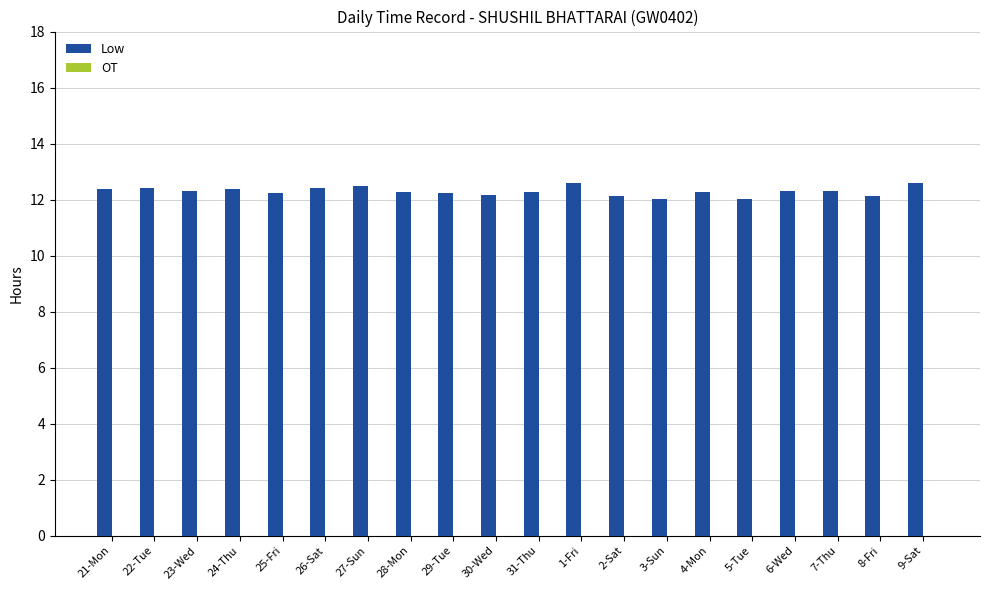

The value at 8-Fri is 19.6. True or false?

False